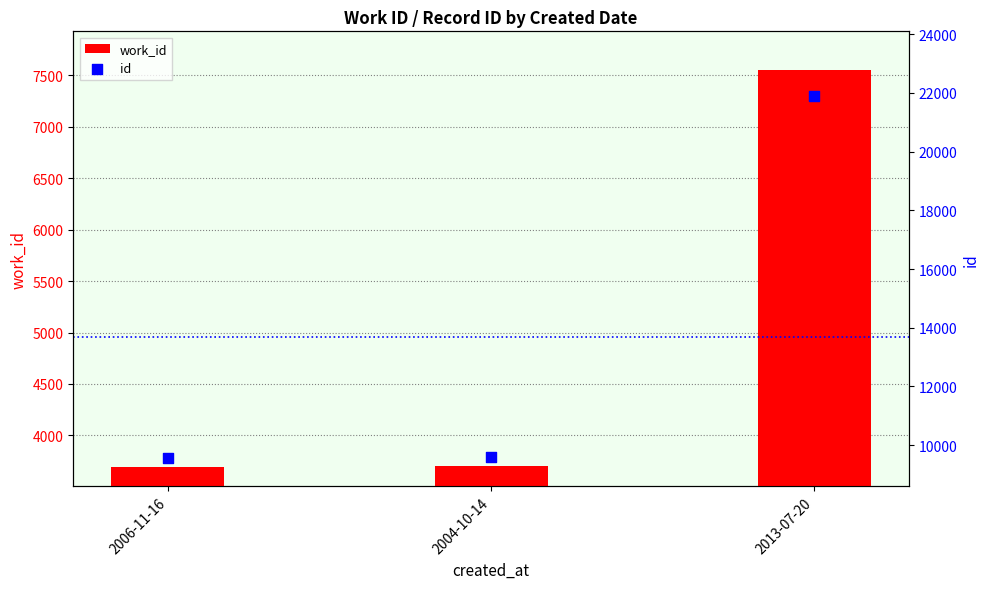

Is the value of id at 2013-07-20 greater than the value of work_id at 2004-10-14?

Yes